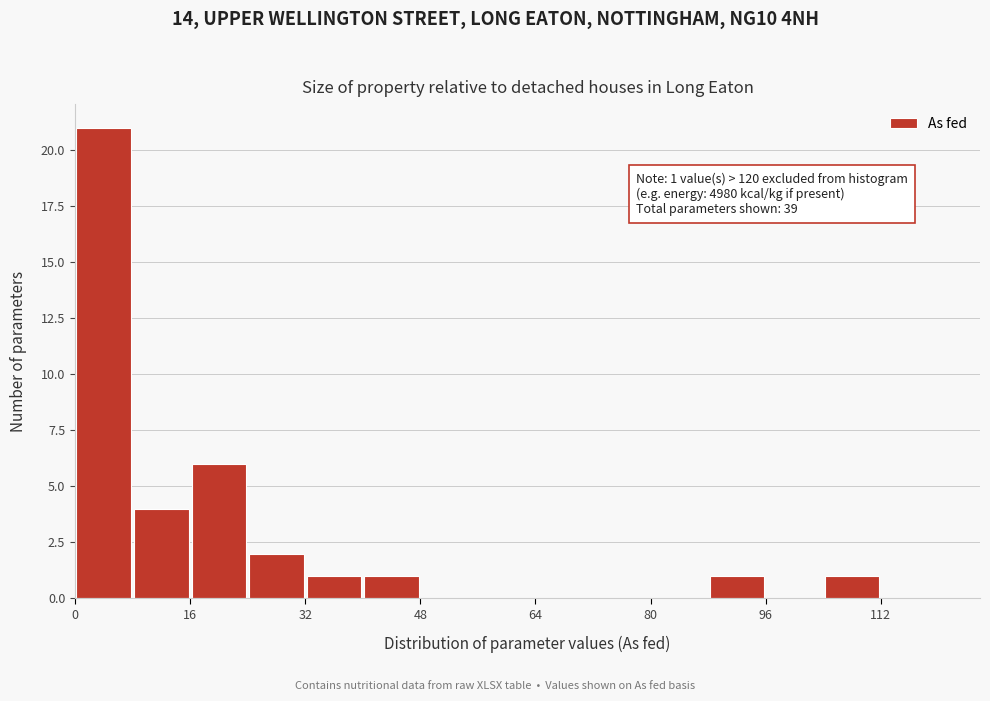

Over which range of the x-axis is the bar tallest?

0 to 8